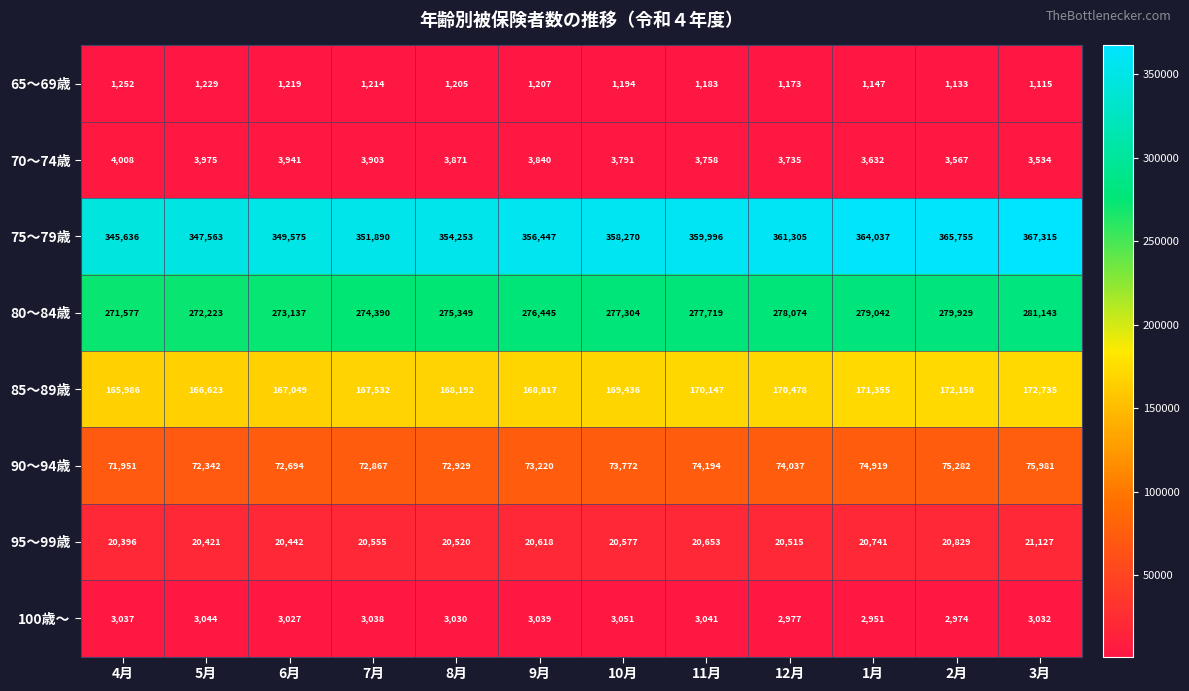

The 75～79歳 series shows 210749 at 2月. True or false?

False